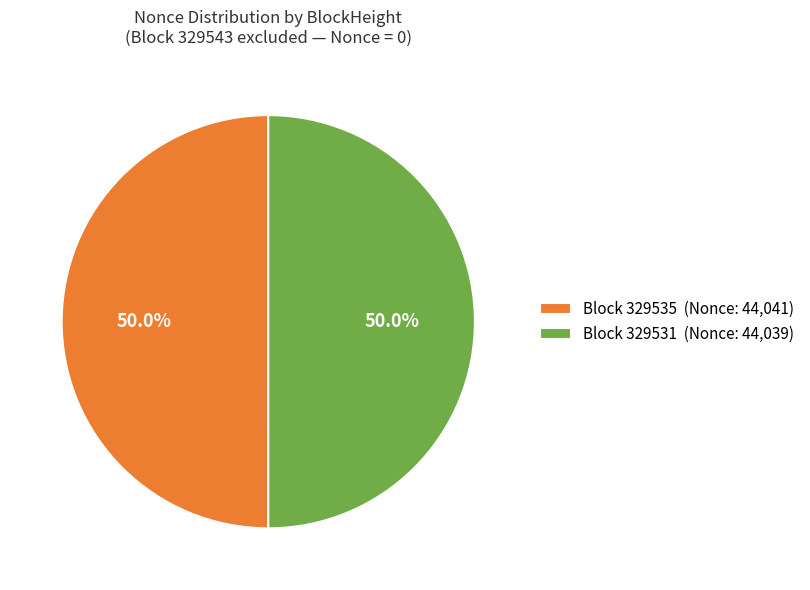

How much of the chart is everything except Block 329535 (Nonce: 44,041)?

50.0%